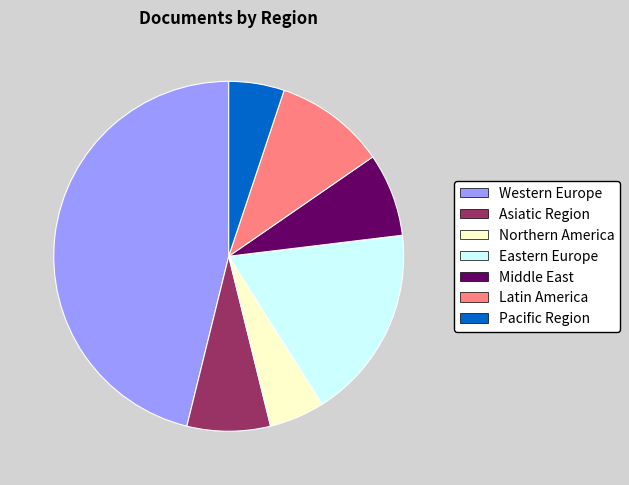

Count the number of slices in the pie.

7